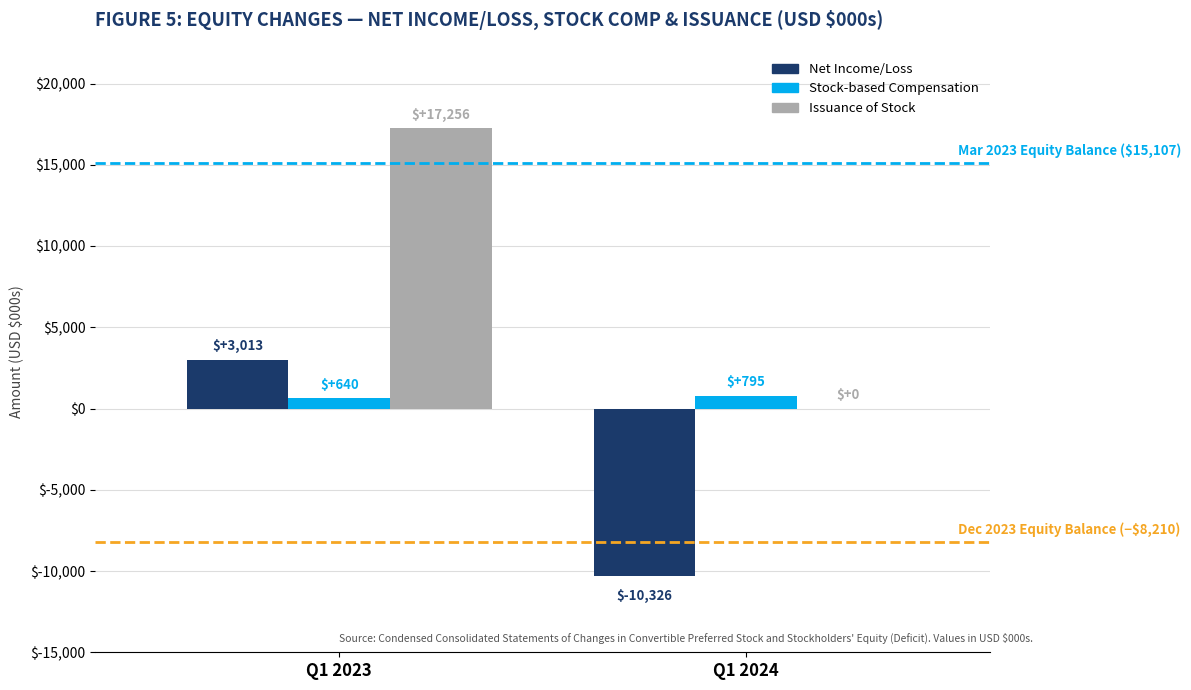

Between Q1 2023 and Q1 2024, which series saw the biggest shift?

Issuance of Stock